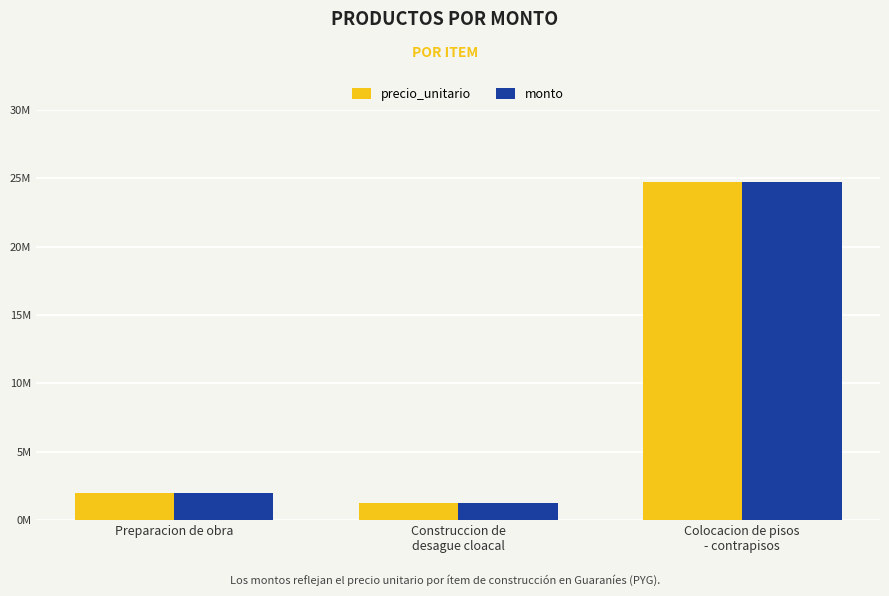

What is the label of the 1st bar from the right?

Colocacion de pisos
- contrapisos